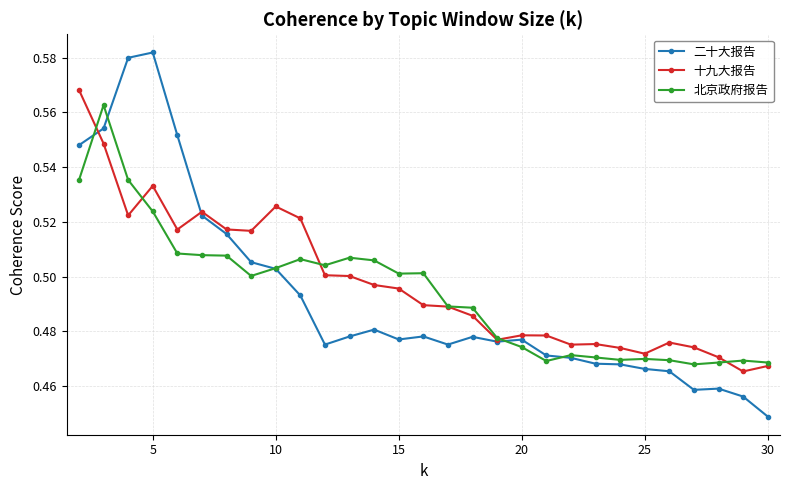

At how many categories does at least one series exceed 0?

29